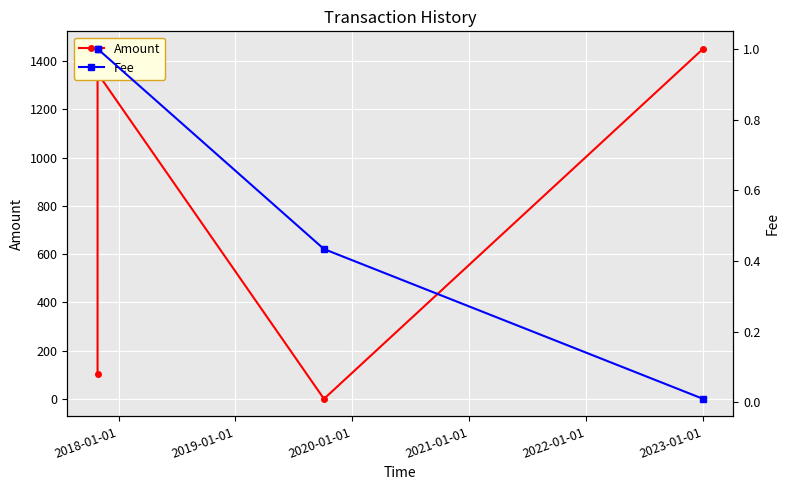

What is the value of the Fee point at the 1st from the left?

1.0